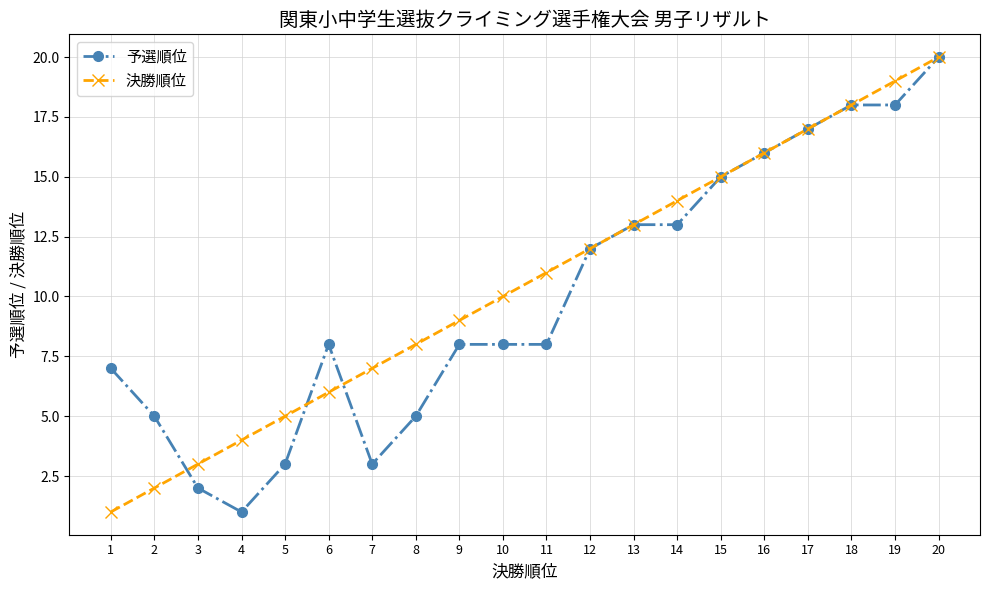

Reading left to right, extract all data points from this chart.

予選順位: 7	5	2	1	3	8	3	5	8	8	8	12	13	13	15	16	17	18	18	20
決勝順位: 1	2	3	4	5	6	7	8	9	10	11	12	13	14	15	16	17	18	19	20